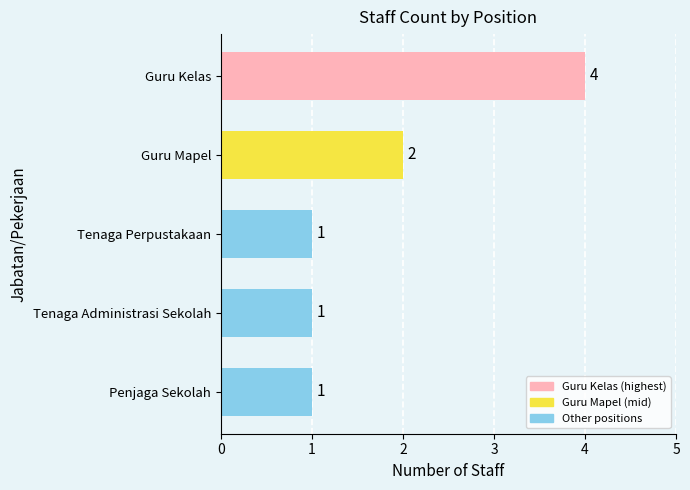

Reading bottom to top, list all the values displayed in this chart.

Penjaga Sekolah=1	Tenaga Administrasi Sekolah=1	Tenaga Perpustakaan=1	Guru Mapel=2	Guru Kelas=4